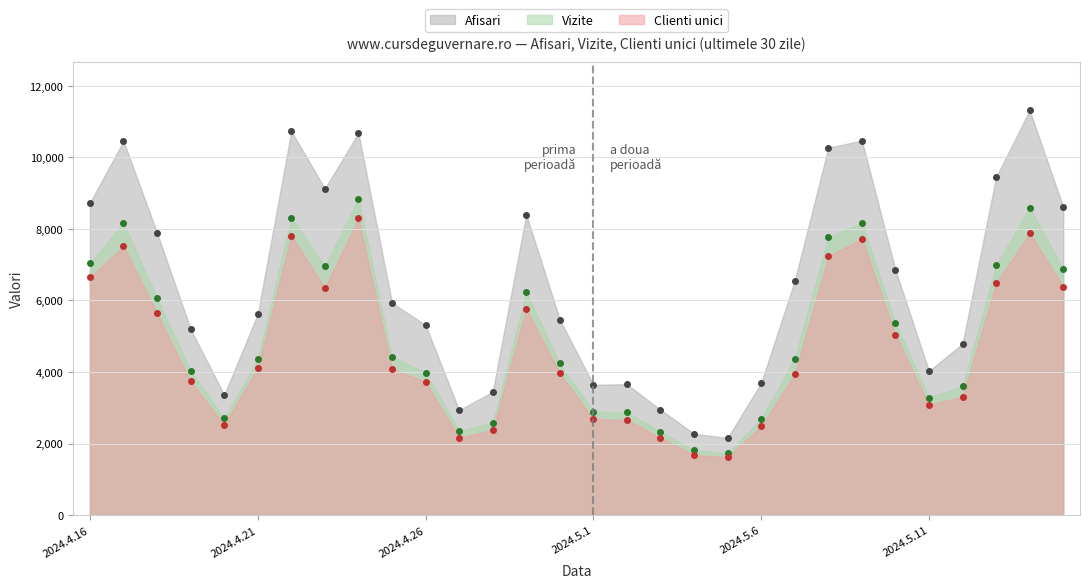

Reading left to right, list all the values displayed in this chart.

Afisari: 2024.4.16=8728	2024.4.17=10451	2024.4.18=7887	2024.4.19=5197	2024.4.20=3359	2024.4.21=5614	2024.4.22=10725	2024.4.23=9126	2024.4.24=10673	2024.4.25=5934	2024.4.26=5311	2024.4.27=2931	2024.4.28=3447	2024.4.29=8395	2024.4.30=5464	2024.5.1=3642	2024.5.2=3658	2024.5.3=2945	2024.5.4=2272	2024.5.5=2156	2024.5.6=3693	2024.5.7=6545	2024.5.8=10265	2024.5.9=10466	2024.5.10=6855	2024.5.11=4025	2024.5.12=4789	2024.5.13=9443	2024.5.14=11309	2024.5.15=8611
Vizite: 2024.4.16=7036	2024.4.17=8162	2024.4.18=6068	2024.4.19=4035	2024.4.20=2700	2024.4.21=4349	2024.4.22=8309	2024.4.23=6958	2024.4.24=8838	2024.4.25=4422	2024.4.26=3977	2024.4.27=2350	2024.4.28=2583	2024.4.29=6229	2024.4.30=4239	2024.5.1=2888	2024.5.2=2872	2024.5.3=2333	2024.5.4=1819	2024.5.5=1729	2024.5.6=2689	2024.5.7=4373	2024.5.8=7765	2024.5.9=8169	2024.5.10=5362	2024.5.11=3286	2024.5.12=3598	2024.5.13=6984	2024.5.14=8594	2024.5.15=6871
Clienti unici: 2024.4.16=6640	2024.4.17=7515	2024.4.18=5648	2024.4.19=3734	2024.4.20=2524	2024.4.21=4110	2024.4.22=7809	2024.4.23=6353	2024.4.24=8293	2024.4.25=4086	2024.4.26=3726	2024.4.27=2159	2024.4.28=2377	2024.4.29=5770	2024.4.30=3959	2024.5.1=2684	2024.5.2=2657	2024.5.3=2166	2024.5.4=1675	2024.5.5=1620	2024.5.6=2478	2024.5.7=3942	2024.5.8=7232	2024.5.9=7723	2024.5.10=5040	2024.5.11=3083	2024.5.12=3312	2024.5.13=6487	2024.5.14=7874	2024.5.15=6382